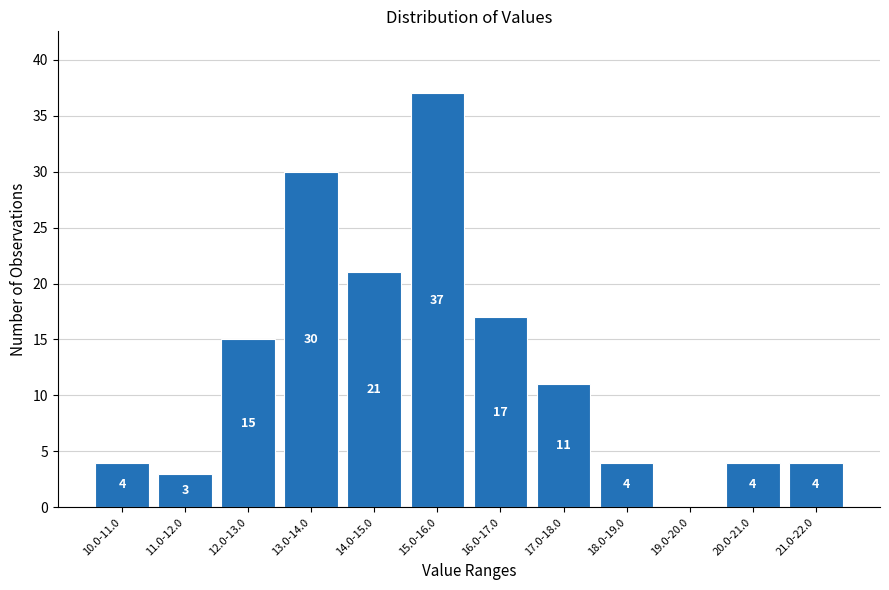

Reading right to left, transcribe all the data shown in this chart.

21.0-22.0=4	20.0-21.0=4	19.0-20.0=0	18.0-19.0=4	17.0-18.0=11	16.0-17.0=17	15.0-16.0=37	14.0-15.0=21	13.0-14.0=30	12.0-13.0=15	11.0-12.0=3	10.0-11.0=4